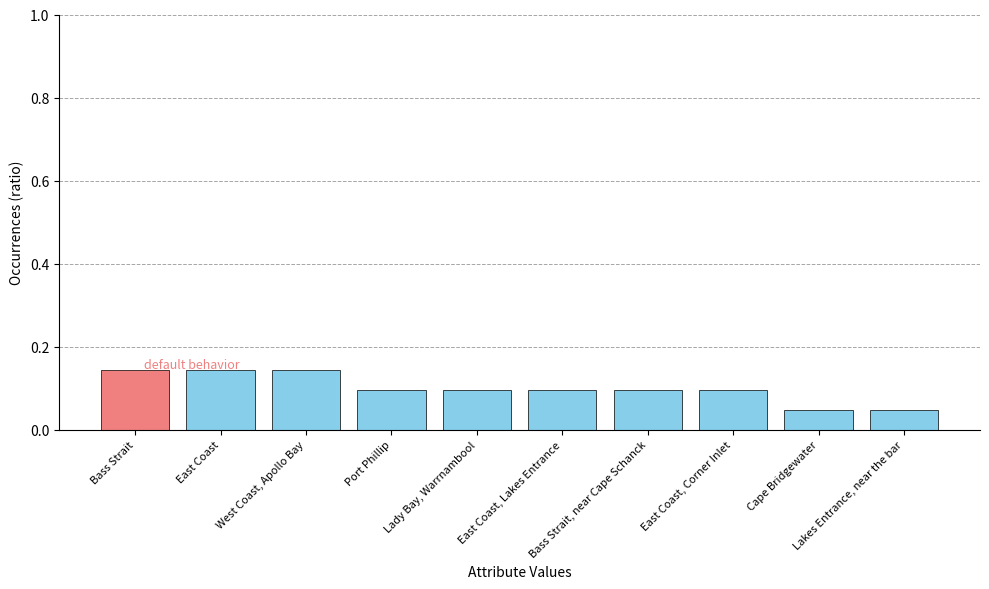

How many values are between 0 and 1?

10